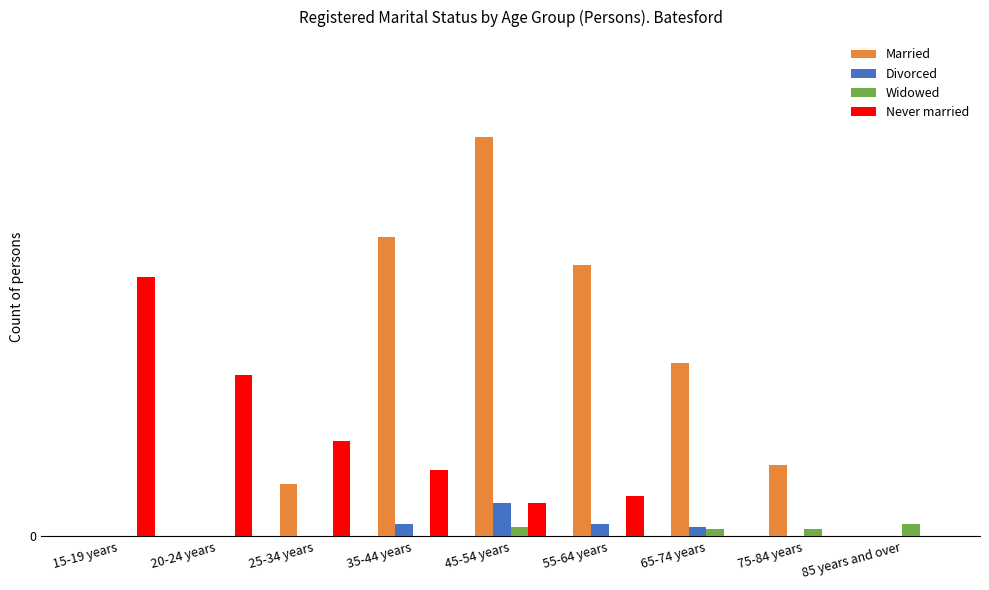

What is the value of the Divorced bar at the 5th from the left?

14